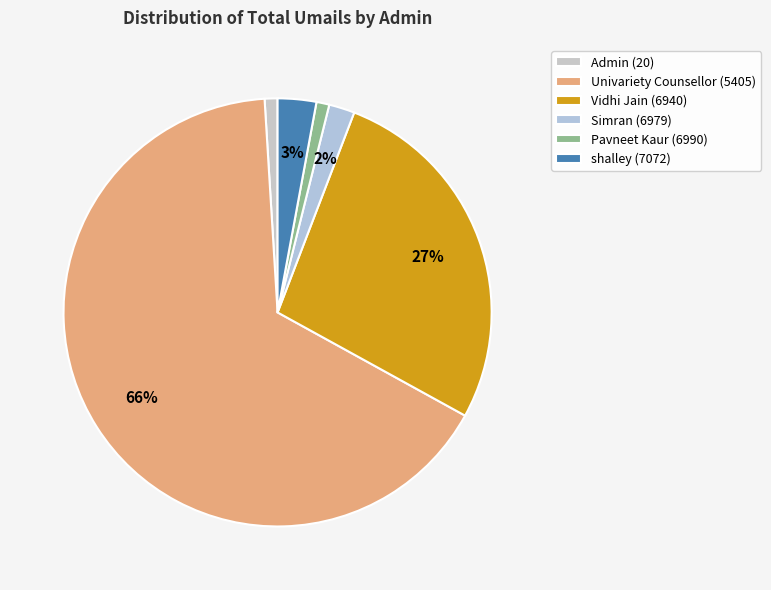

How many slices are in this pie chart?

6